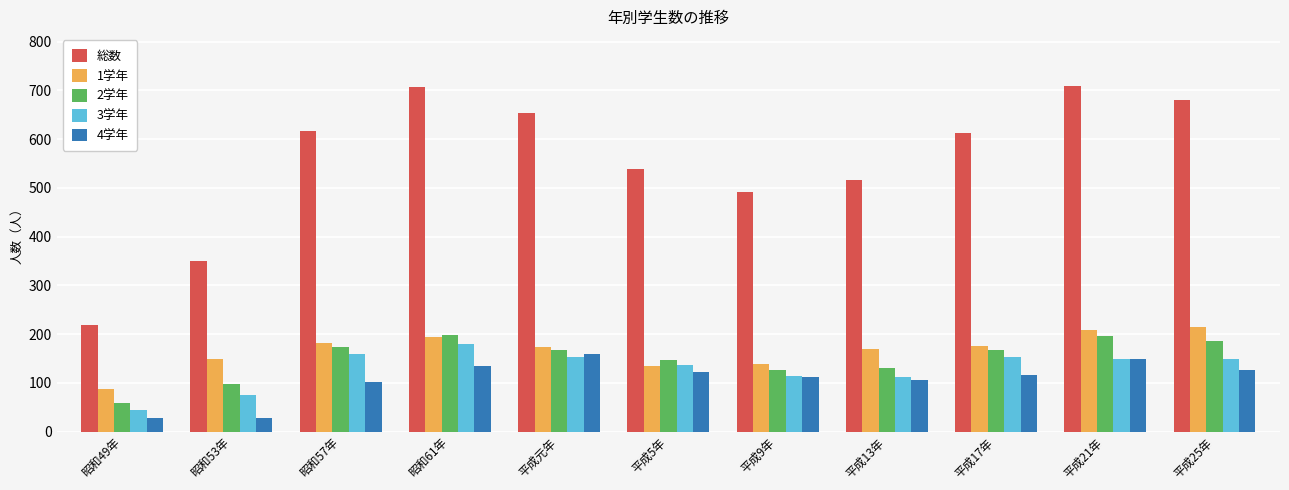

What is the difference between the highest and lowest values at 昭和53年?

323